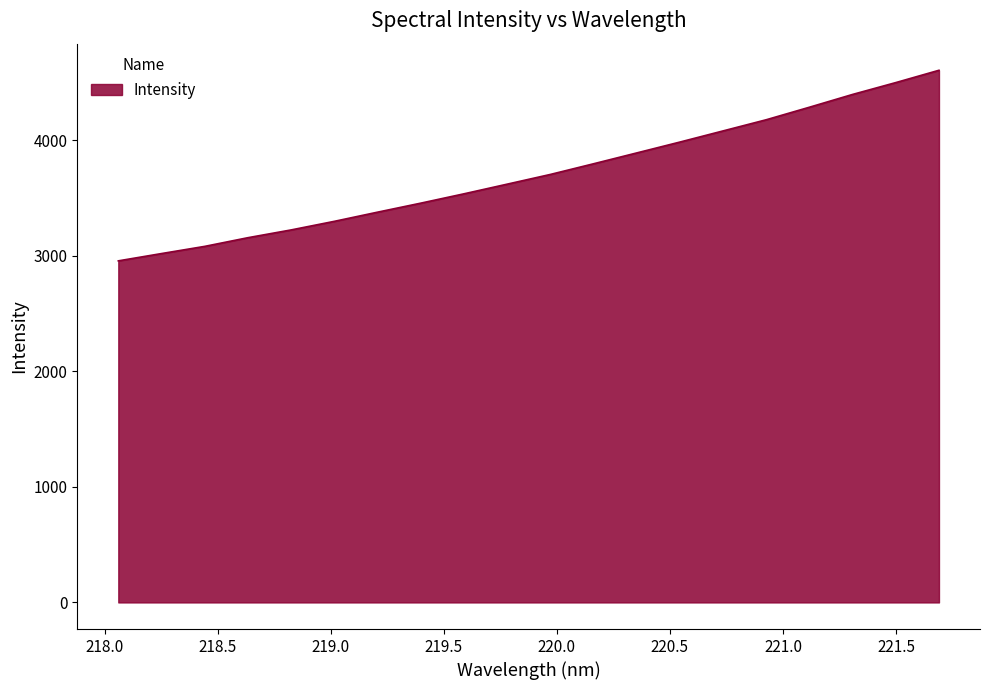

True or false: the data has more than 1 interior local peaks.

False